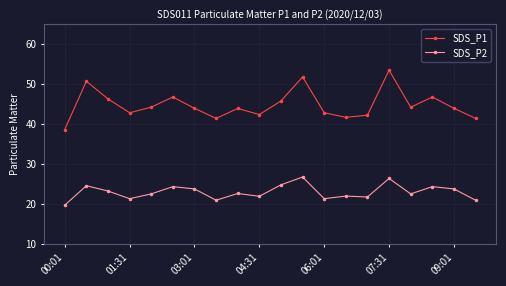

What is the value of the SDS_P1 point at the 7th from the left?

44.0